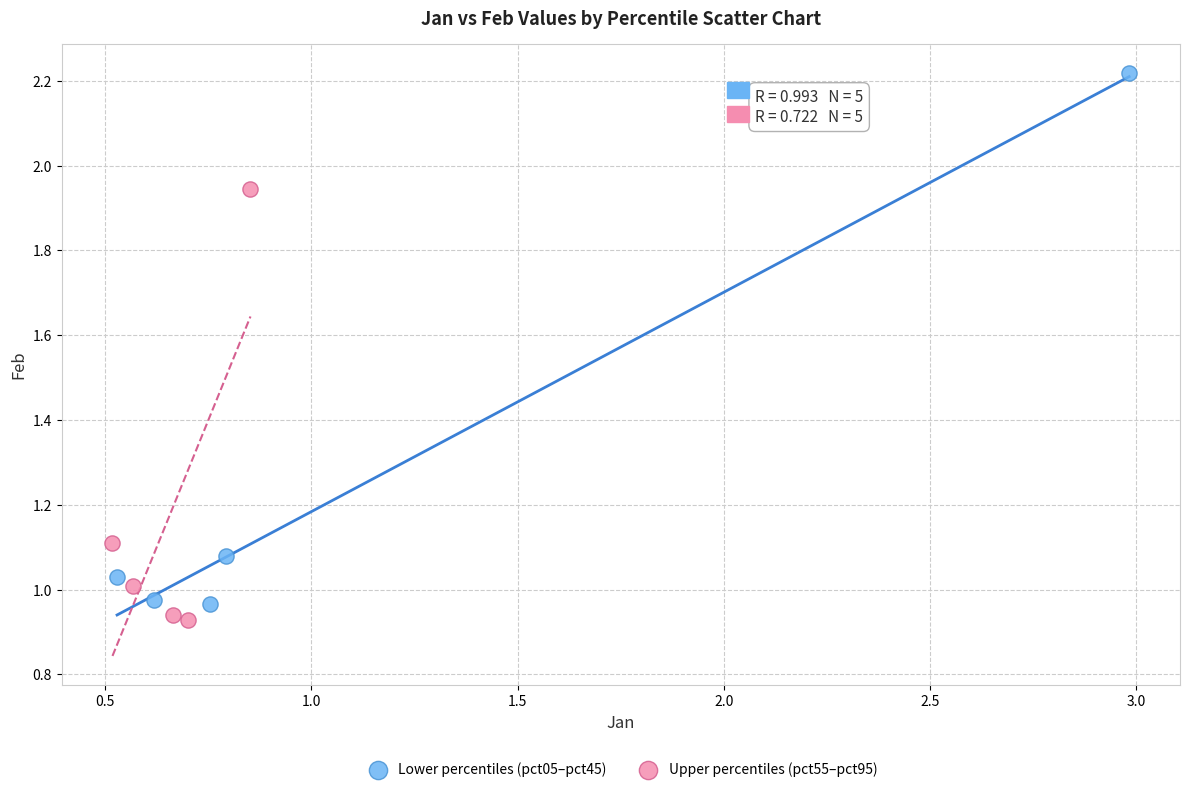

Which series reaches the maximum Y coordinate?

Lower percentiles (pct05–pct45)